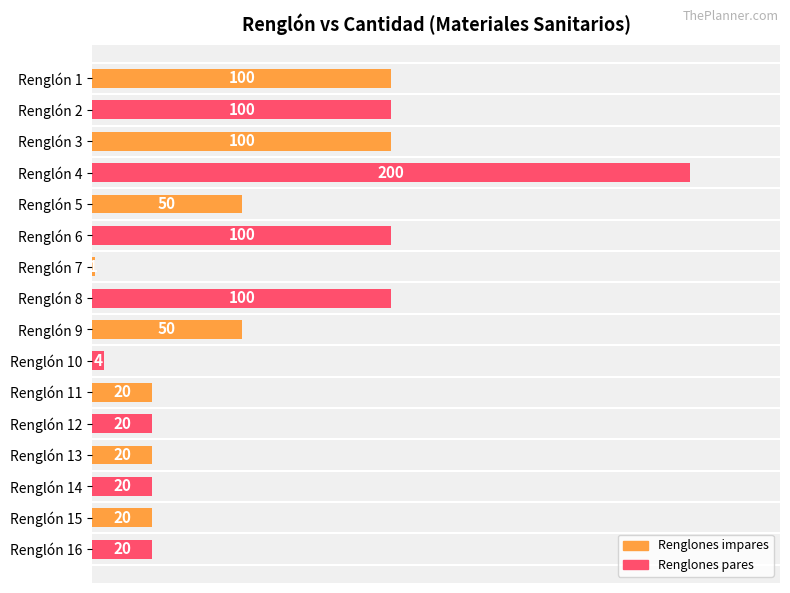

The chart shows a value of 320 at Renglón 4. True or false?

False